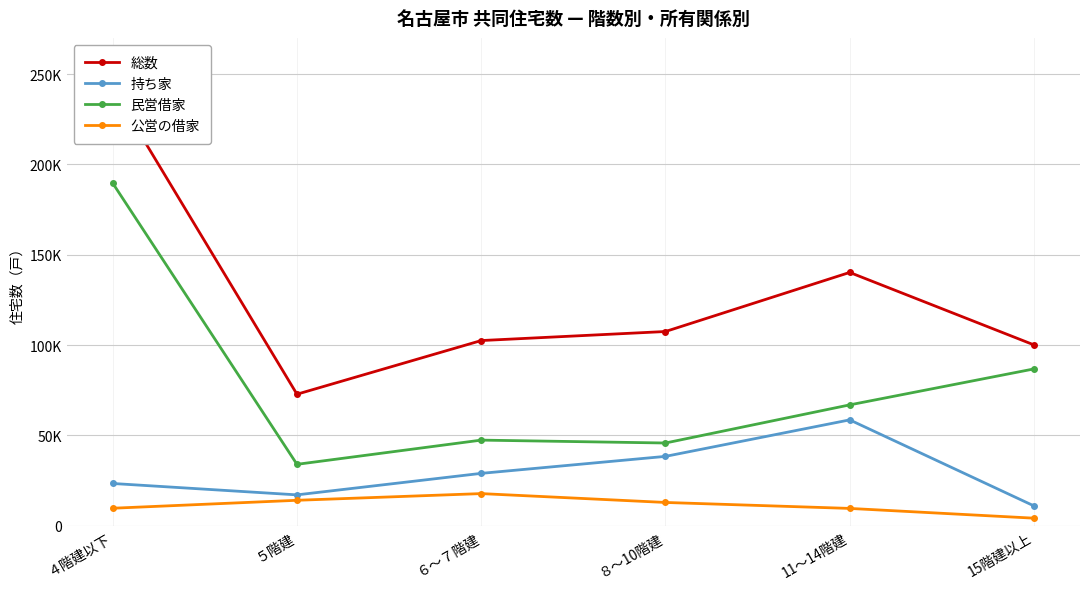

What are all the series names shown in the legend?

総数, 持ち家, 民営借家, 公営の借家